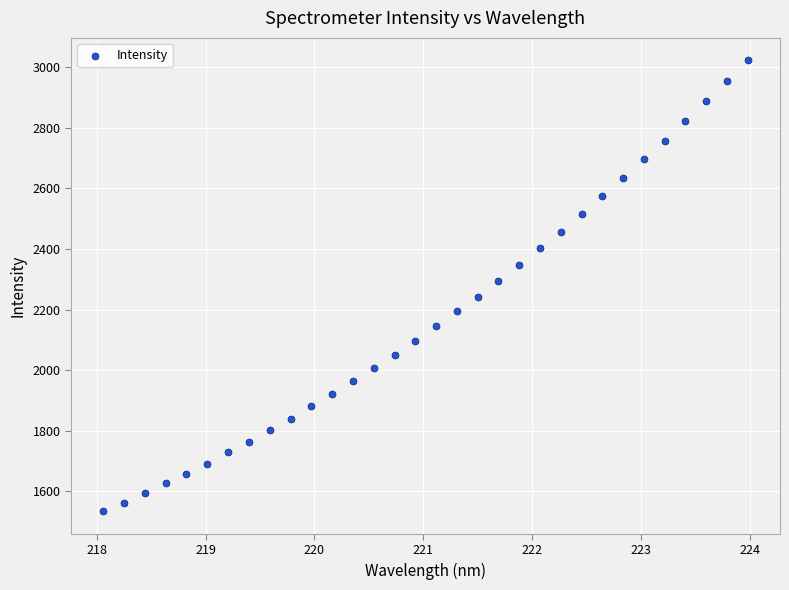

What is the range of Y values (max minus min)?

1489.0